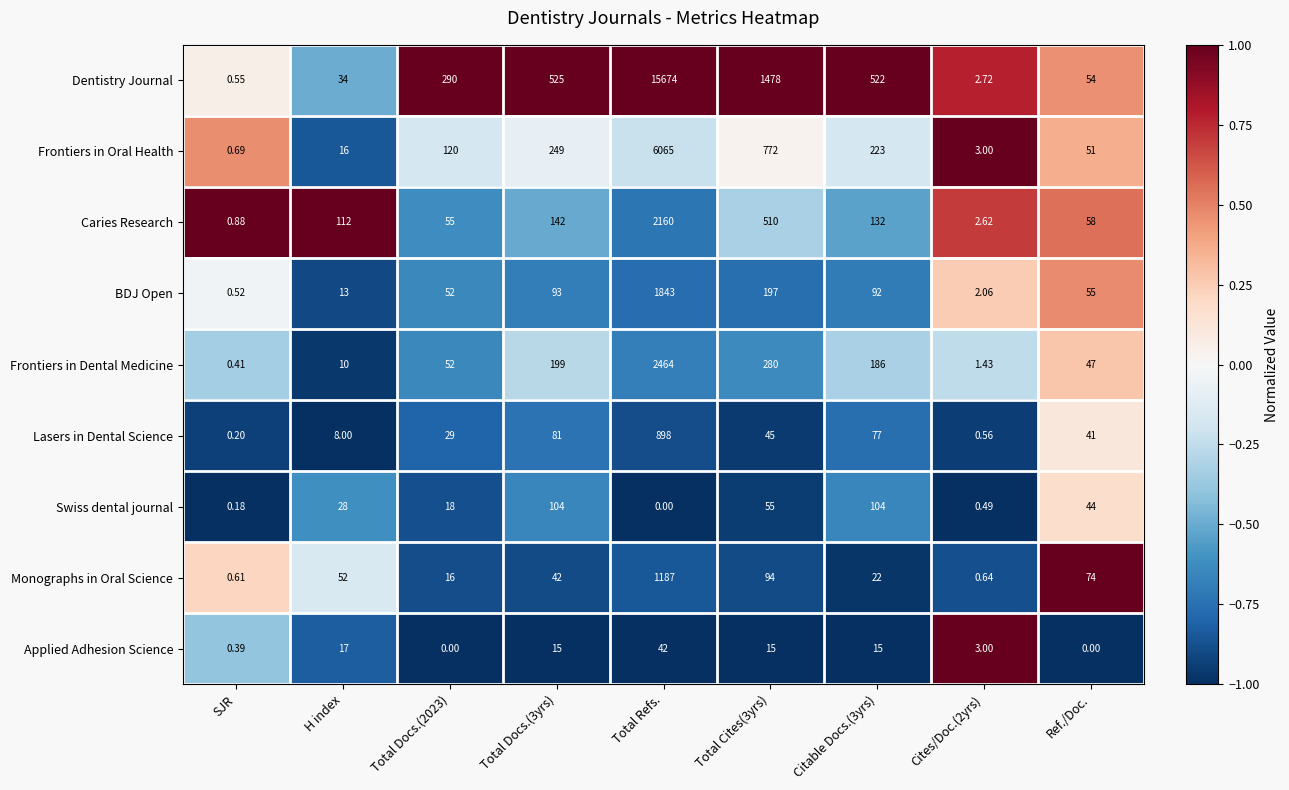

Which series changed the most between H index and Total Docs.(3yrs)?

Dentistry Journal